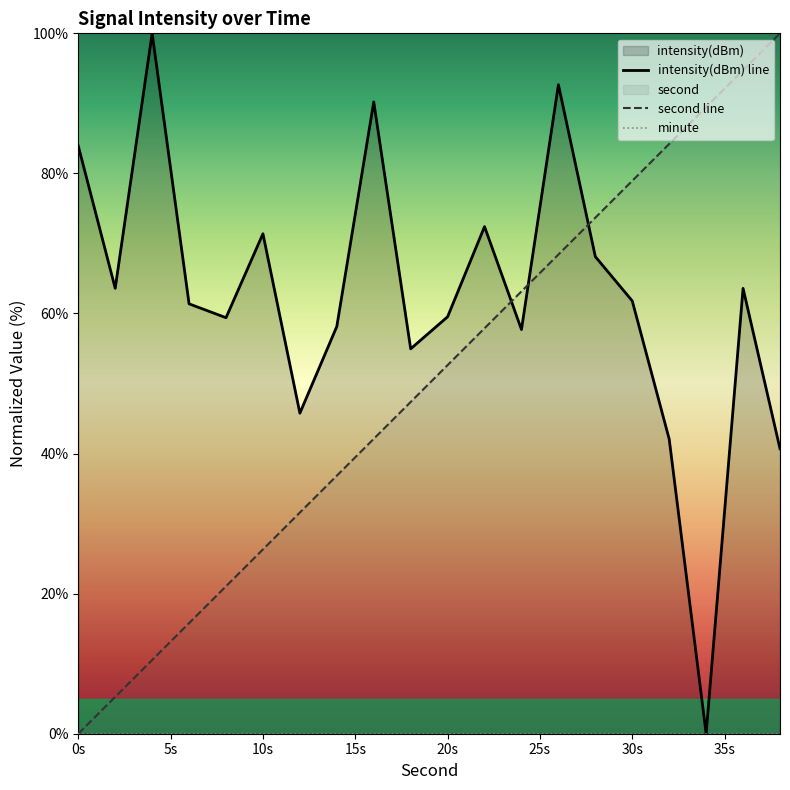

The second line series shows 77.4 at 20s. True or false?

False